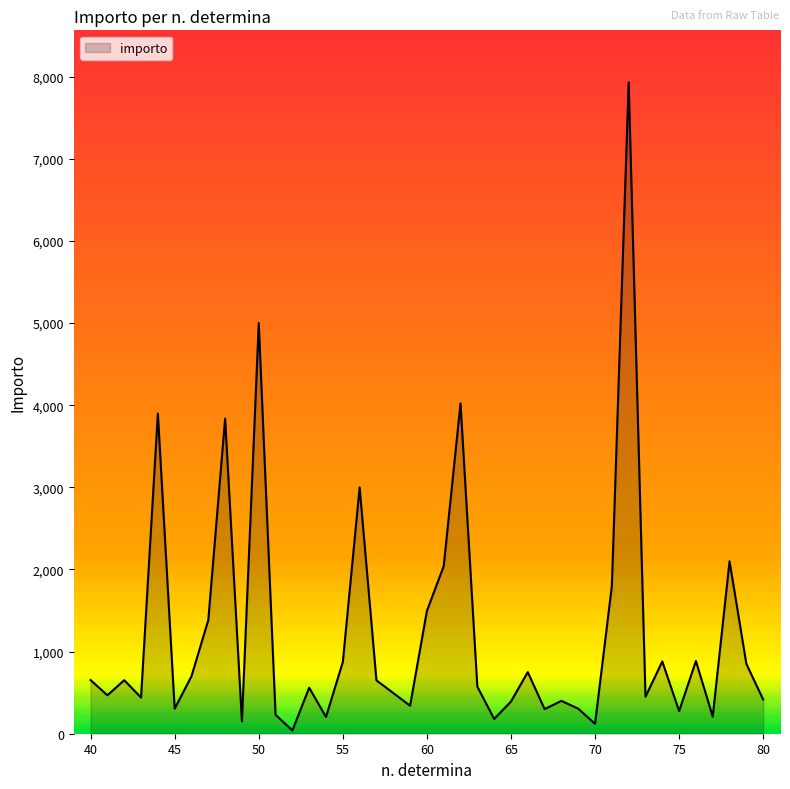

Does the chart have visible grid lines?

No